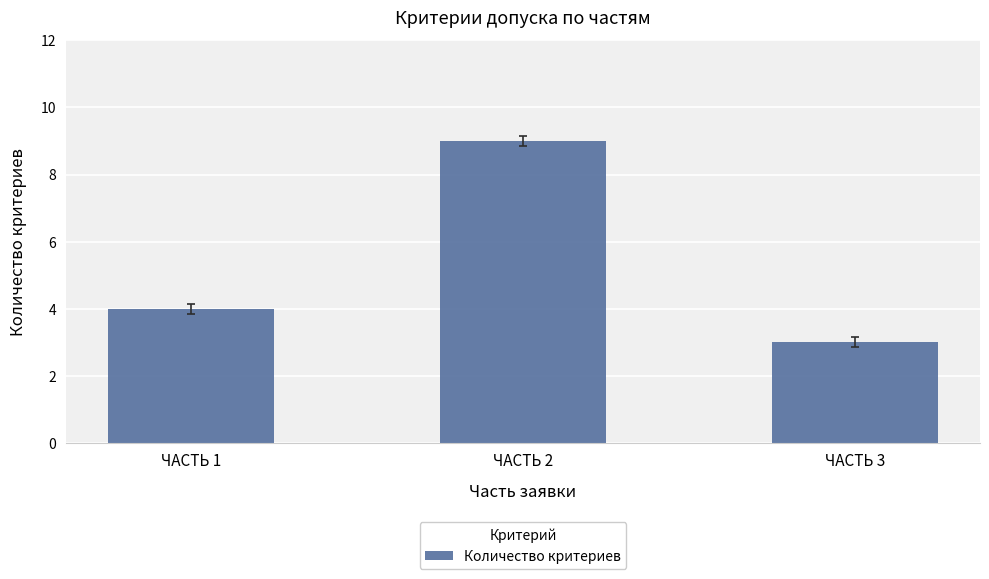

At which category does the chart reach its peak across all series?

ЧАСТЬ 2